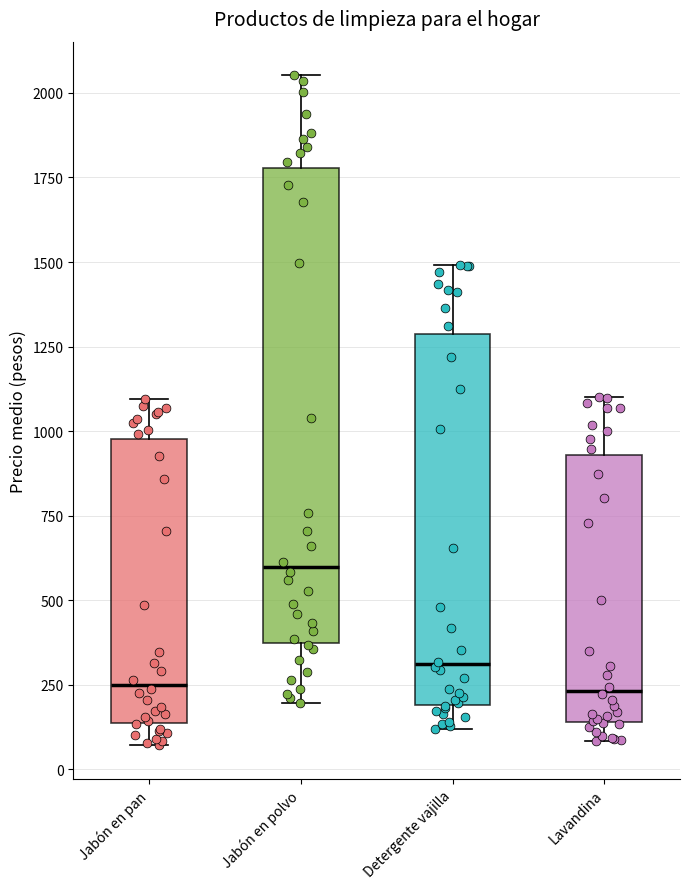

Which box's median line is the highest?

Jabón en polvo